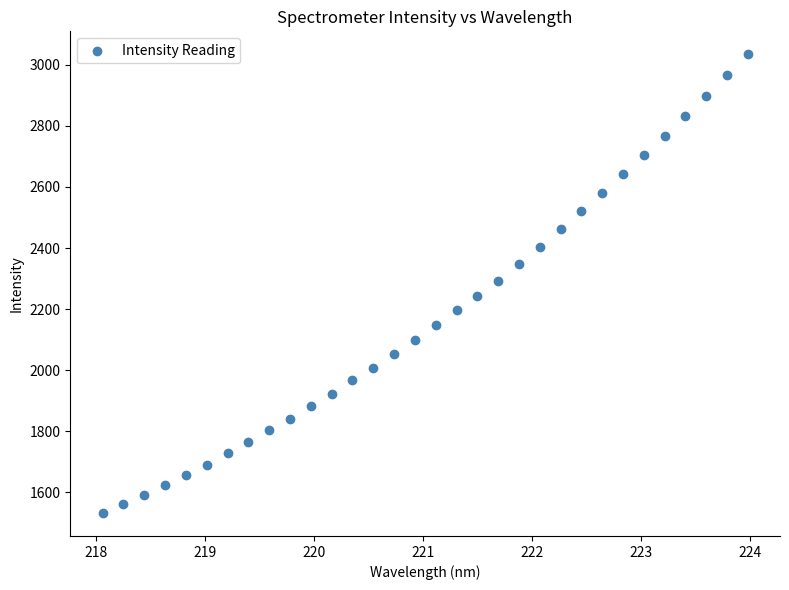

What is the range of Y values (max minus min)?

1503.2